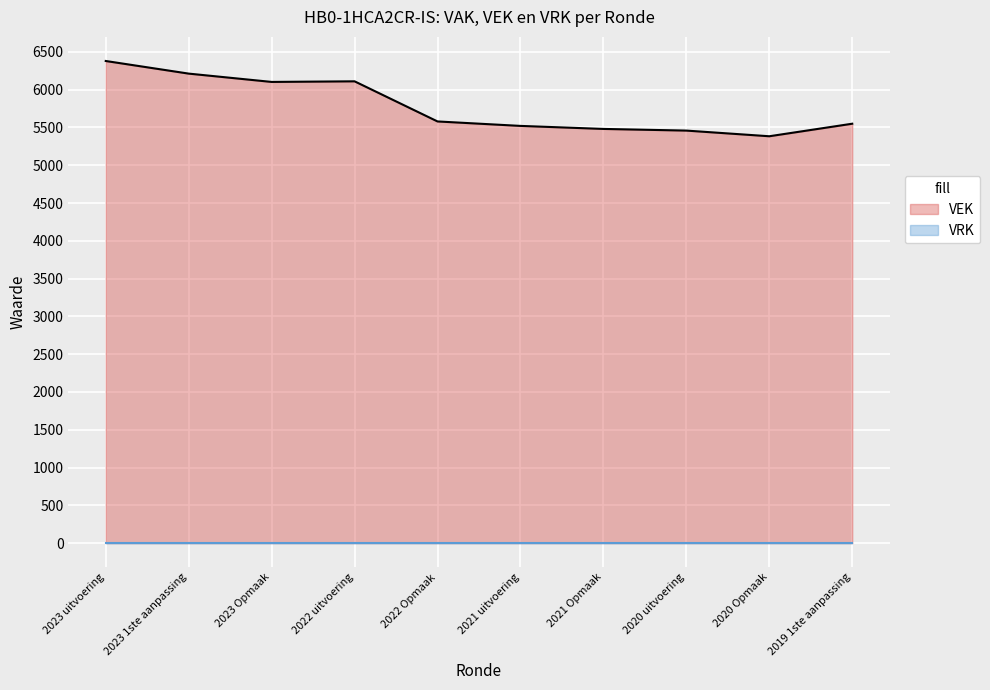

What is the label of the 3rd point from the right?

2020 uitvoering